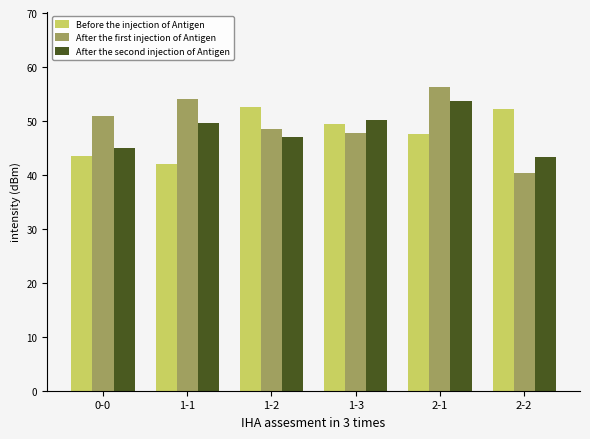

Rank the series at 1-1 from lowest to highest value.

Before the injection of Antigen, After the second injection of Antigen, After the first injection of Antigen